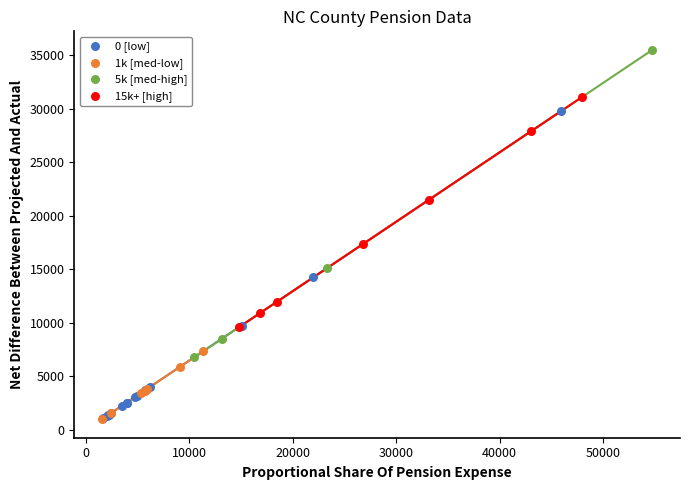

Which series contains the highest Y value?

5k [med-high]